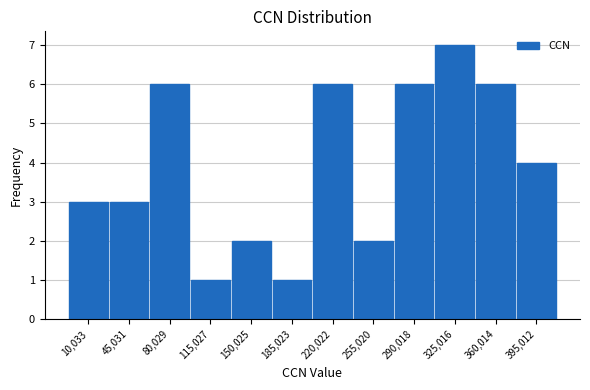

Reading right to left, extract all data points from this chart.

395,012=4	360,014=6	325,016=7	290,018=6	255,020=2	220,022=6	185,023=1	150,025=2	115,027=1	80,029=6	45,031=3	10,033=3